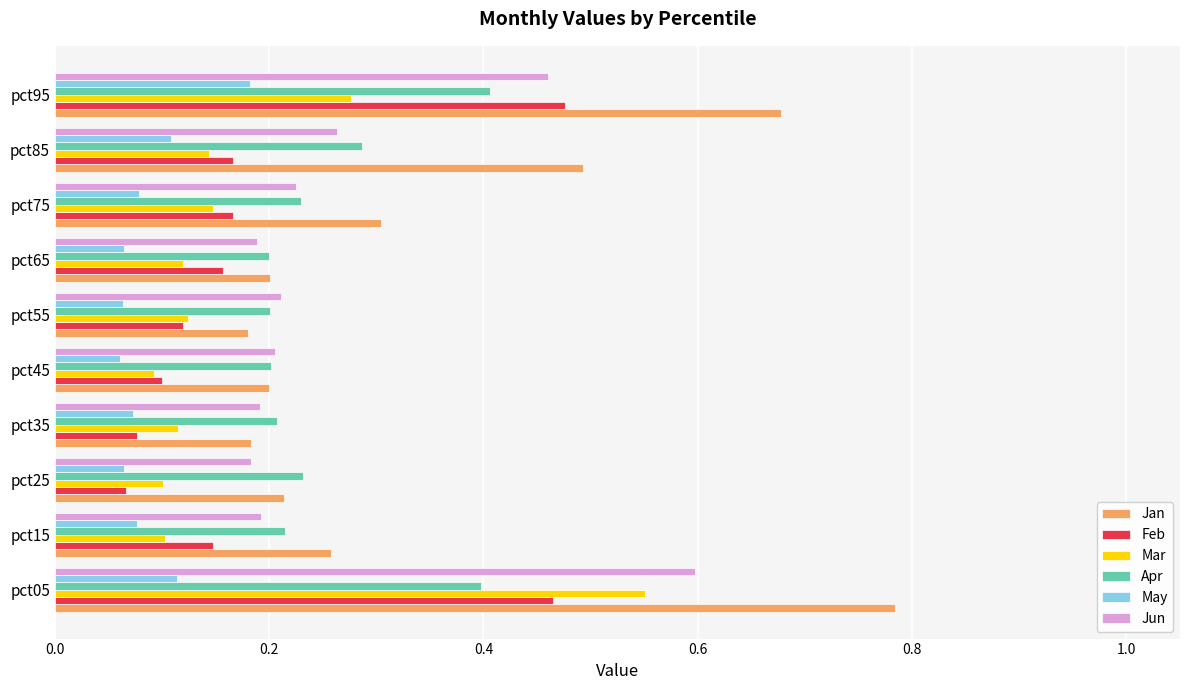

Which series has the largest range (max minus min)?

Jan